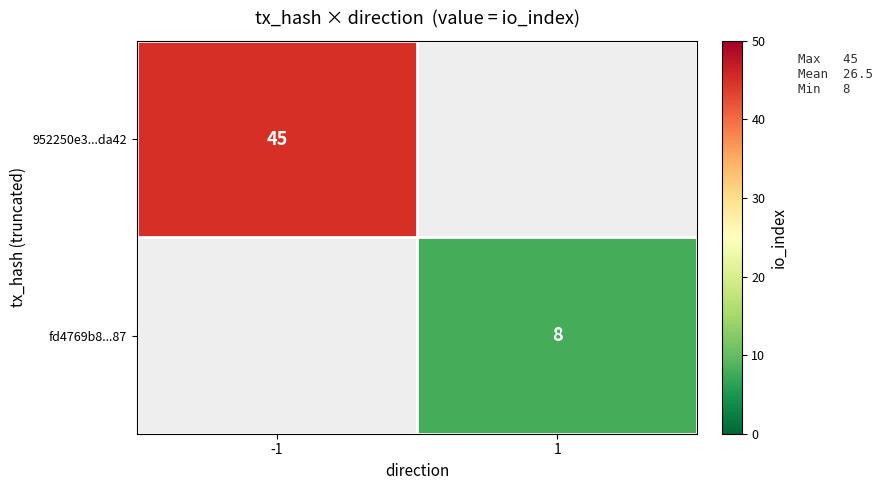

Count the number of categories in the chart.

2